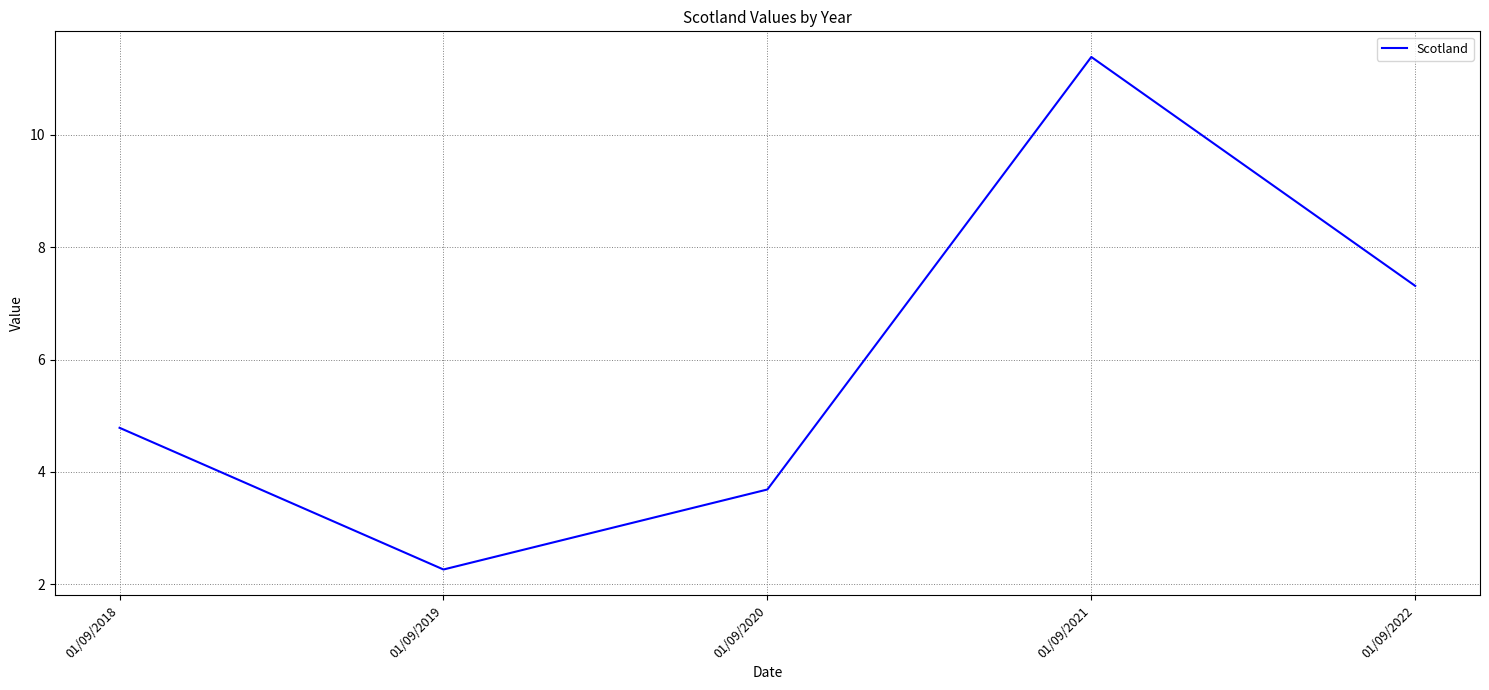

Reading left to right, extract all data points from this chart.

01/09/2018=4.8	01/09/2019=2.3	01/09/2020=3.7	01/09/2021=11.4	01/09/2022=7.3